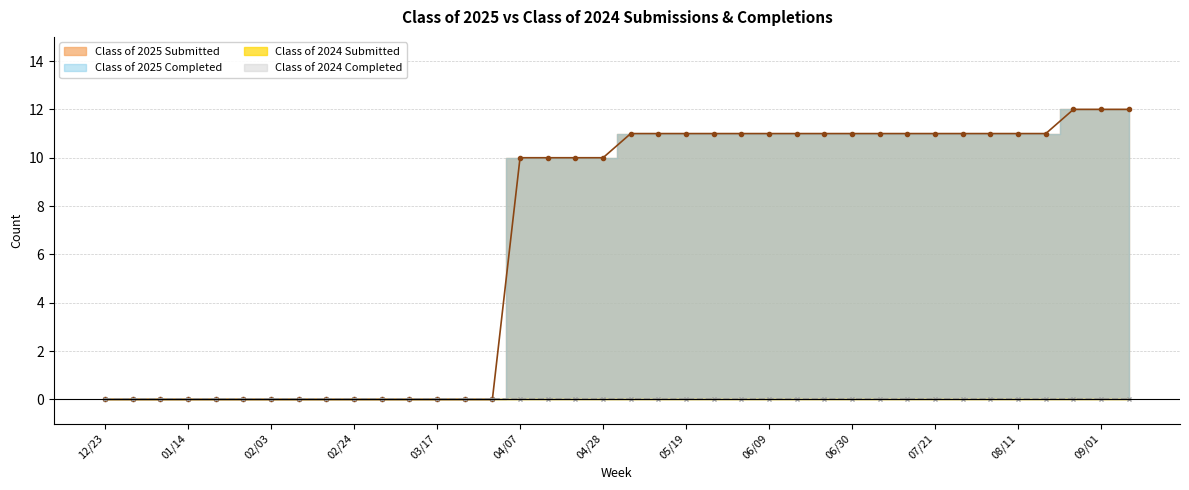

At which label is Class of 2025 Completed closest to 6?

04/07